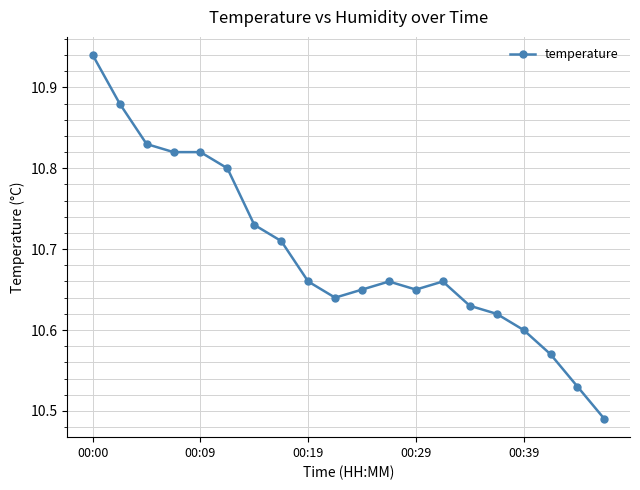

What is the difference between the second highest and minimum values?

0.4